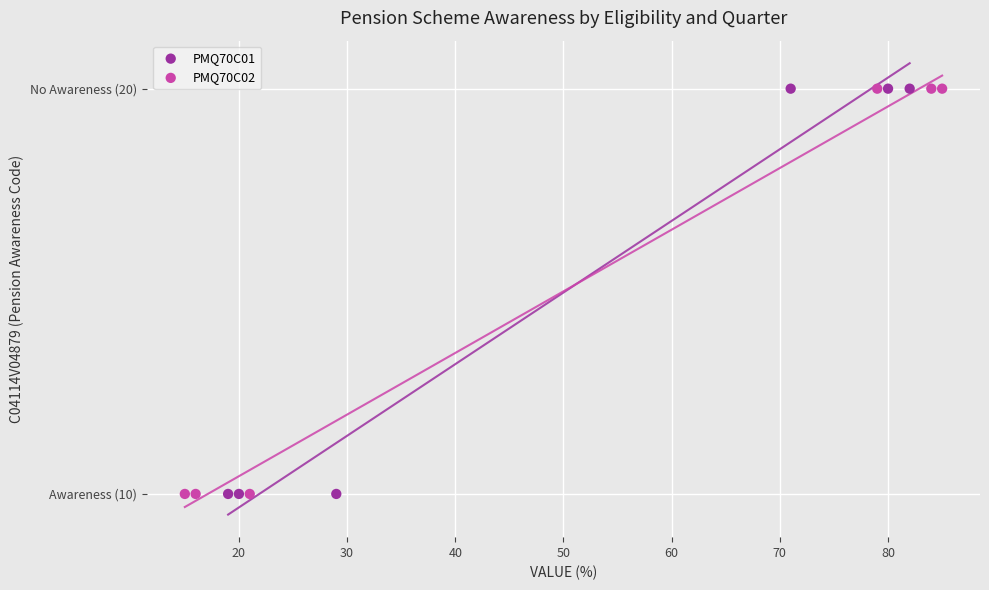

What are all the series names shown in the legend?

PMQ70C01, PMQ70C02